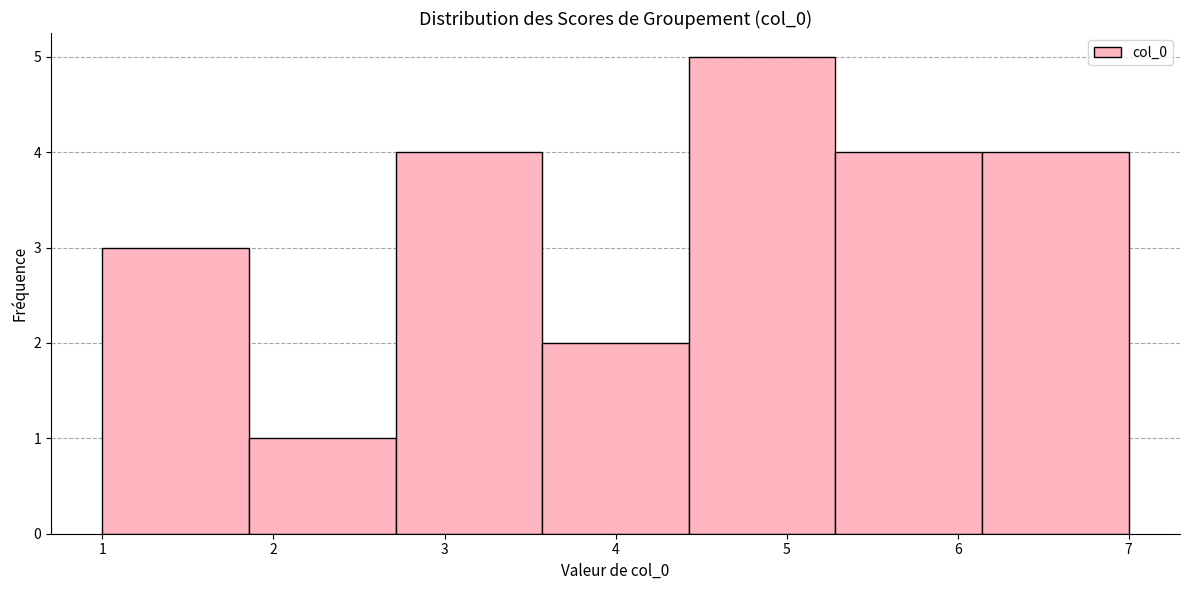

Which range on the x-axis has the tallest bar?

4.4 to 5.3